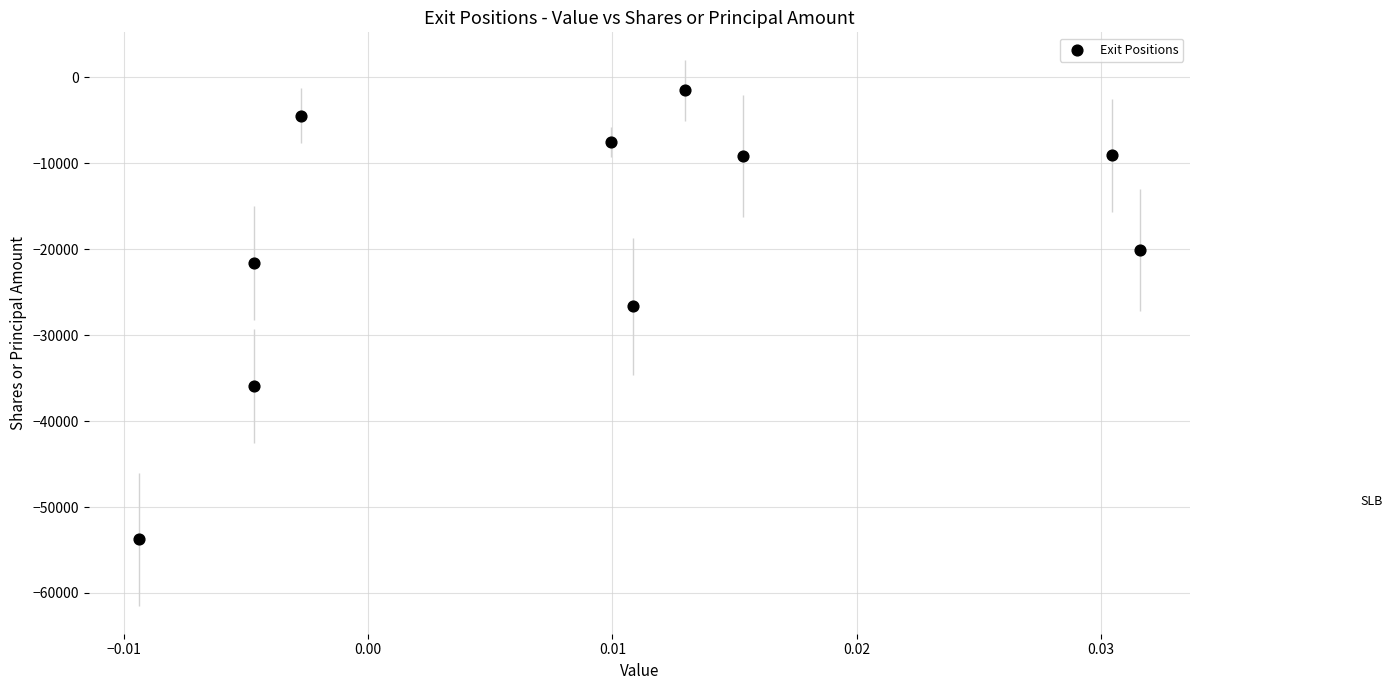

What Y value in the scatter plot is closest to -27628?

-26631